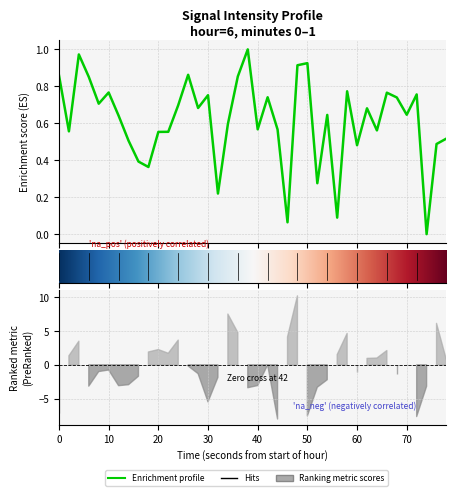

Does the chart display data point markers on the line(s)?

No